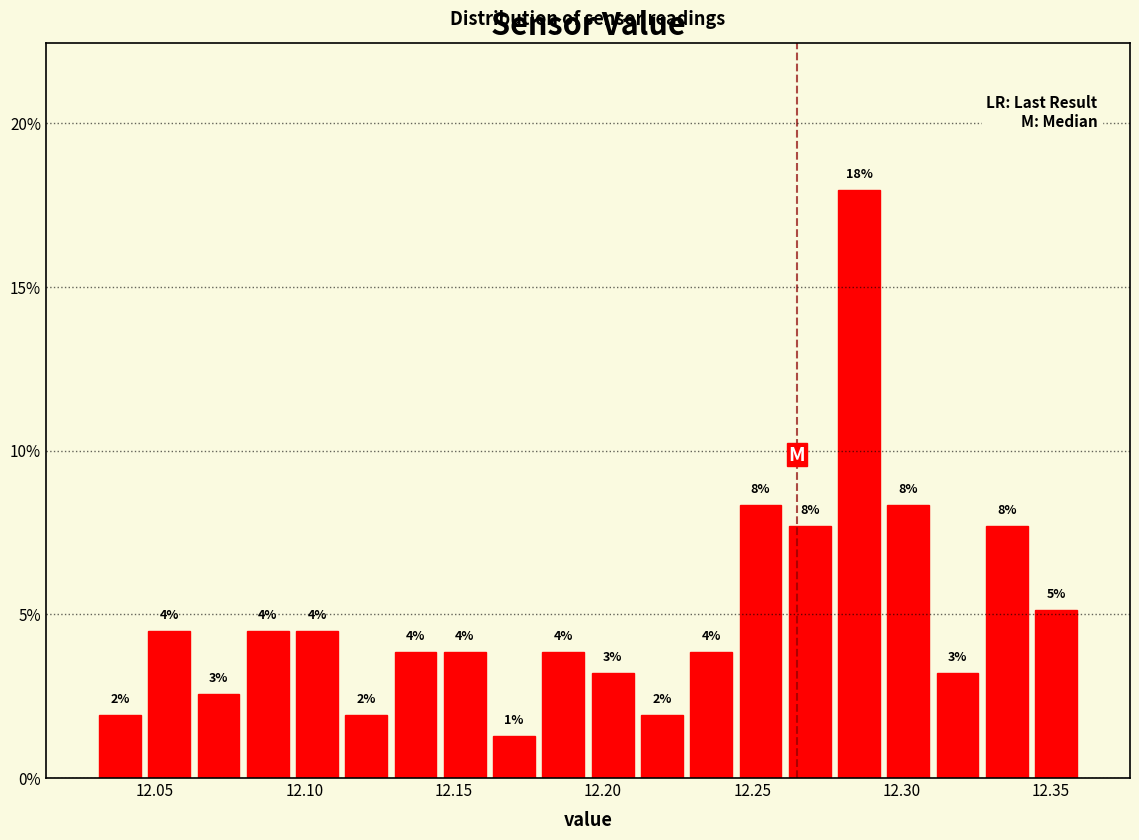

Read against the x-axis, roughly where is the centre of the tallest bar?

12.285